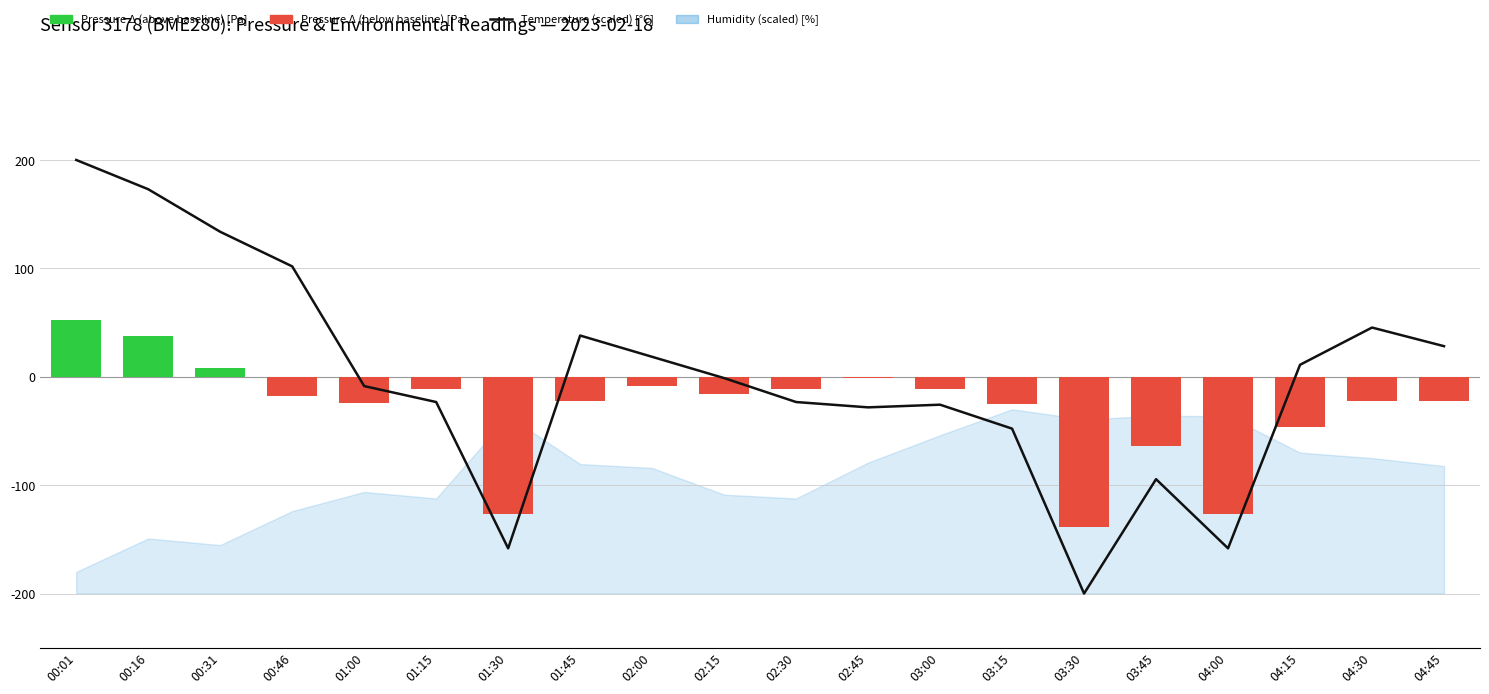

Are the bars horizontal?

No